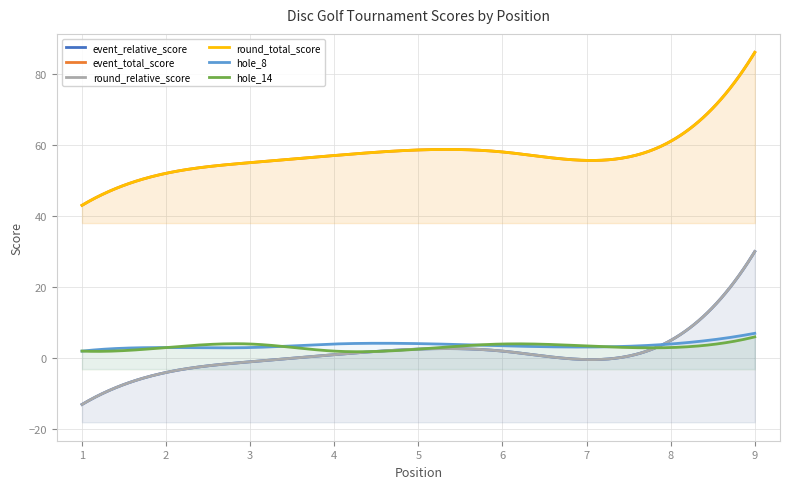

How many lines are shown in the chart?

6